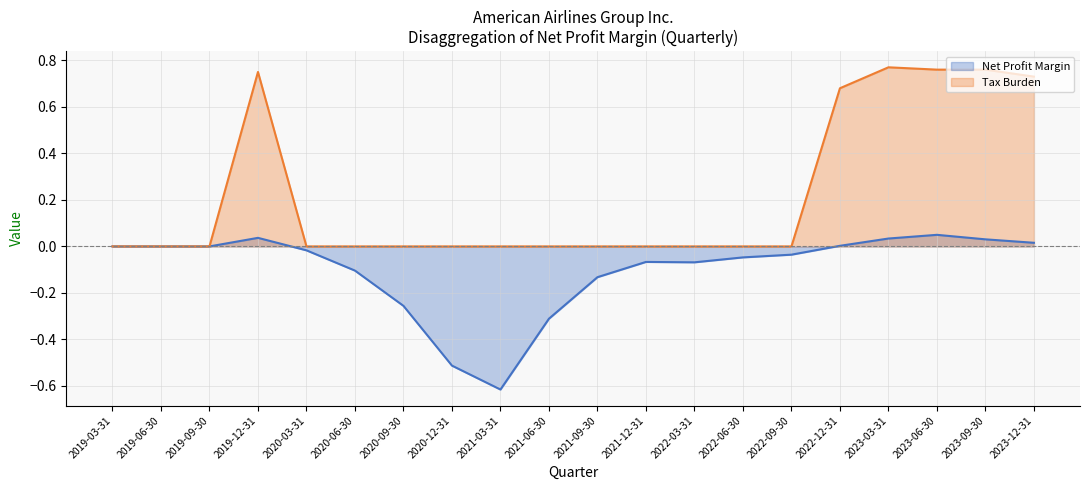

At 2022-03-31, list the series in order from largest to smallest.

Tax Burden line, Net Profit Margin line